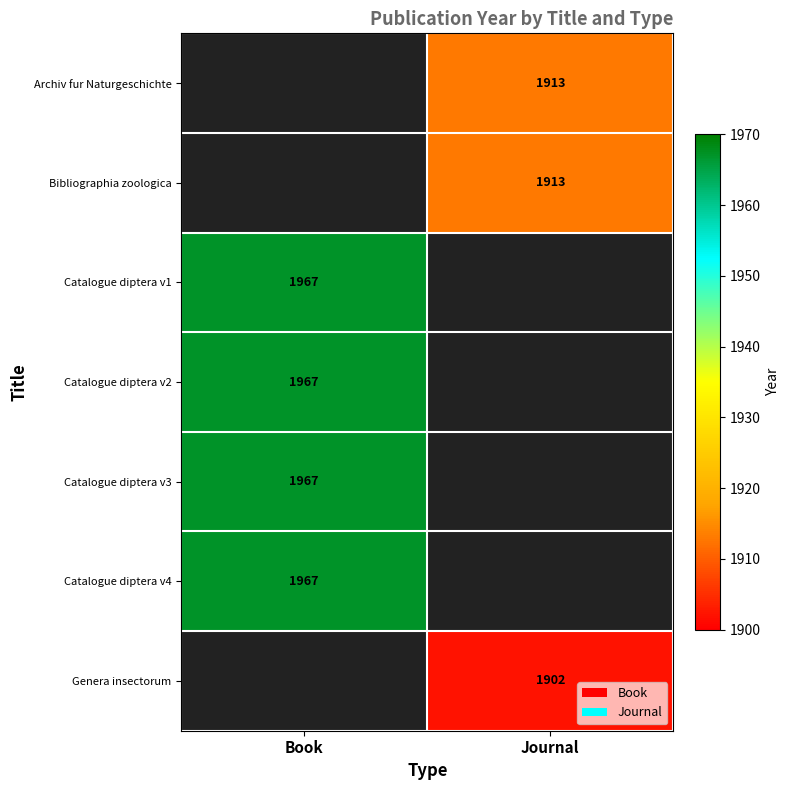

True or false: Catalogue diptera v4 has a value of 1967 at Book.

True